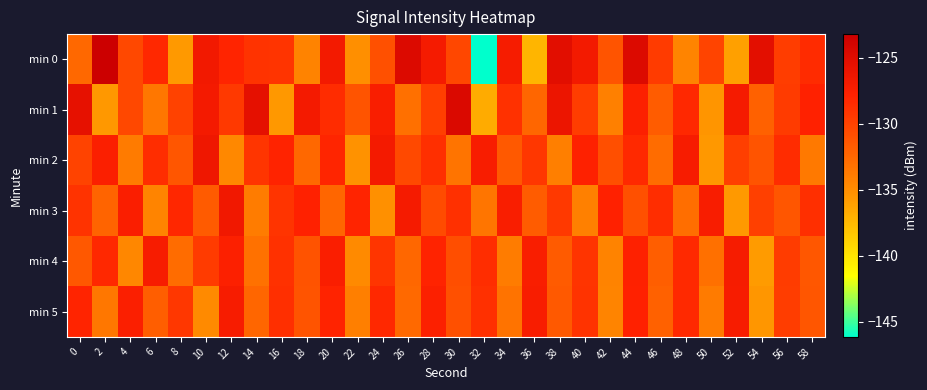

Reading right to left, extract all data points from this chart.

min 0: 58=-128.5	56=-129.7	54=-125.3	52=-136.1	50=-130.2	48=-134.5	46=-129.5	44=-124.7	42=-131.3	40=-126.7	38=-125.2	36=-137.3	34=-127.0	32=-146.1	30=-130.3	28=-126.9	26=-124.7	24=-130.9	22=-135.1	20=-126.8	18=-134.4	16=-129.0	14=-129.0	12=-128.0	10=-126.6	8=-135.7	6=-128.3	4=-130.4	2=-123.2	0=-132.6
min 1: 58=-127.8	56=-129.5	54=-132.1	52=-126.9	50=-135.4	48=-128.3	46=-131.8	44=-127.6	42=-134.2	40=-129.7	38=-126.1	36=-132.4	34=-128.9	32=-136.7	30=-124.5	28=-129.8	26=-133.1	24=-127.3	22=-131.2	20=-128.5	18=-126.8	16=-135.6	14=-125.5	12=-129.4	10=-126.9	8=-130.0	6=-133.6	4=-130.5	2=-135.6	0=-125.6
min 2: 58=-133.7	56=-128.5	54=-131.2	52=-129.8	50=-135.6	48=-127.1	46=-132.8	44=-128.4	42=-130.9	40=-127.7	38=-134.1	36=-129.3	34=-131.6	32=-127.2	30=-133.4	28=-128.7	26=-130.5	24=-126.8	22=-135.3	20=-128.1	18=-132.6	16=-127.9	14=-129.2	12=-134.7	10=-126.4	8=-131.3	6=-128.6	4=-133.8	2=-127.5	0=-130.1
min 3: 58=-128.7	56=-131.3	54=-129.9	52=-135.7	50=-127.2	48=-132.9	46=-128.6	44=-131.0	42=-127.8	40=-134.2	38=-129.4	36=-131.8	34=-127.3	32=-133.5	30=-128.8	28=-130.6	26=-126.9	24=-135.2	22=-128.0	20=-132.4	18=-127.8	16=-129.1	14=-133.9	12=-126.6	10=-131.7	8=-128.2	6=-134.5	4=-127.4	2=-132.3	0=-129.0
min 4: 58=-131.4	56=-129.6	54=-135.8	52=-127.0	50=-133.1	48=-128.4	46=-131.9	44=-127.7	42=-134.4	40=-129.1	38=-131.7	36=-127.3	34=-133.9	32=-128.6	30=-130.8	28=-127.9	26=-132.5	24=-129.2	22=-134.8	20=-127.4	18=-131.1	16=-128.9	14=-133.2	12=-127.6	10=-129.5	8=-132.8	6=-127.1	4=-134.6	2=-128.3	0=-131.5
min 5: 58=-131.3	56=-129.7	54=-135.5	52=-127.1	50=-133.8	48=-128.4	46=-132.1	44=-127.8	42=-134.5	40=-129.0	38=-131.6	36=-127.2	34=-133.3	32=-128.8	30=-131.0	28=-127.6	26=-132.7	24=-128.3	22=-134.1	20=-127.9	18=-131.2	16=-128.7	14=-132.4	12=-127.1	10=-134.8	8=-129.3	6=-131.9	4=-127.5	2=-133.6	0=-128.0